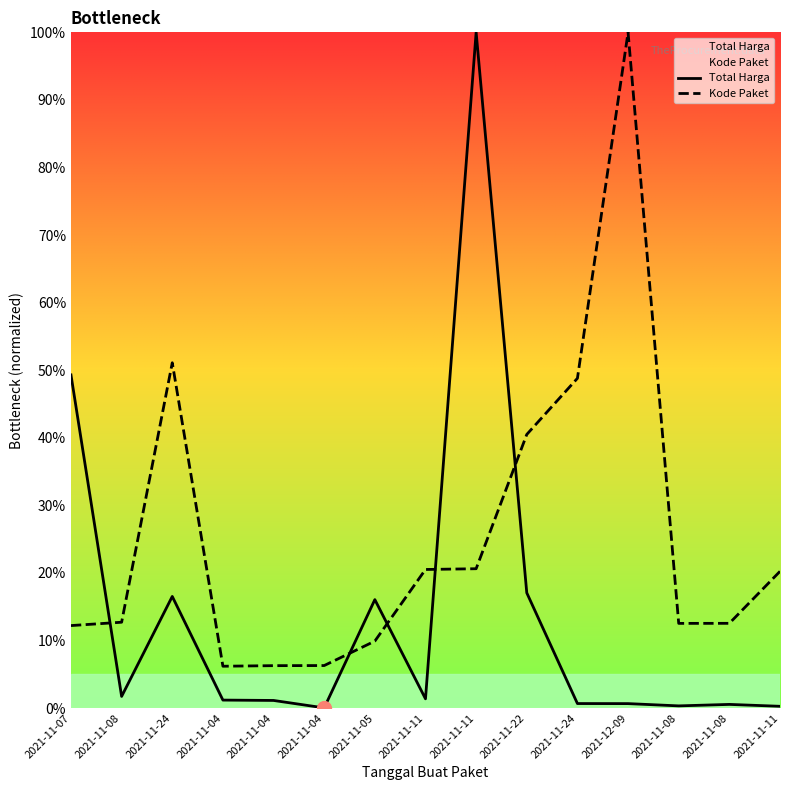

In Kode Paket, how many points are lower than both neighbors (excluding endpoints)?

2